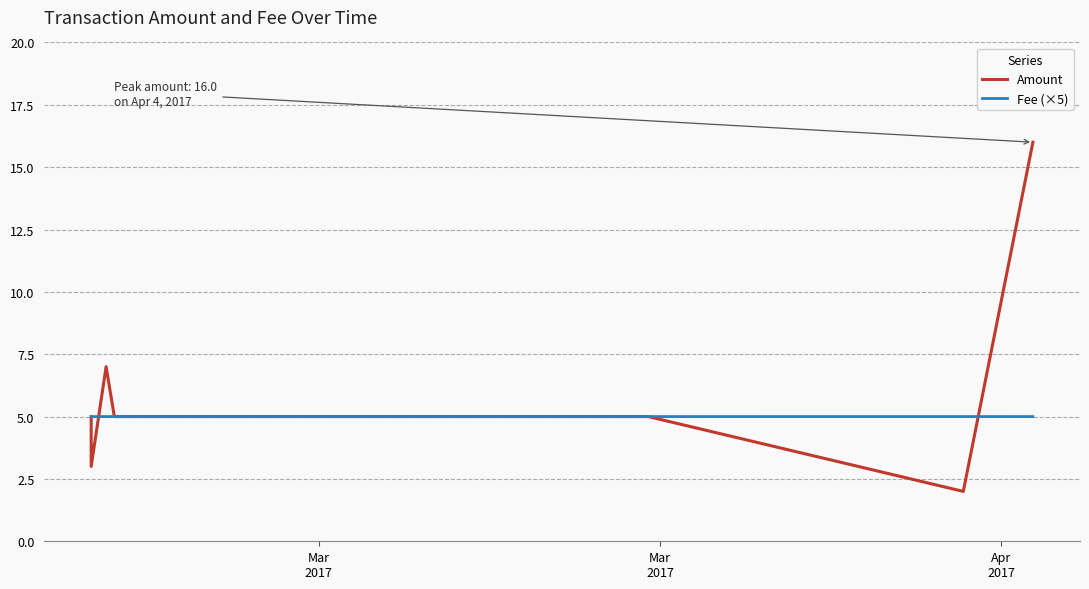

What is the sum of the Amount values at Mar
2017 and Apr
2017?

12.0